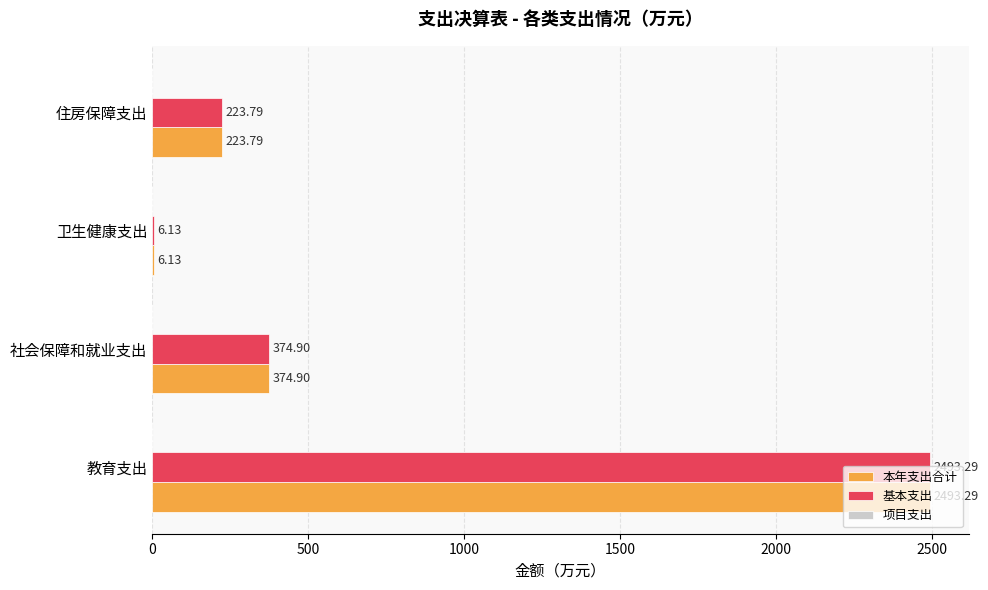

Which category has the highest value in the 本年支出合计 series?

教育支出